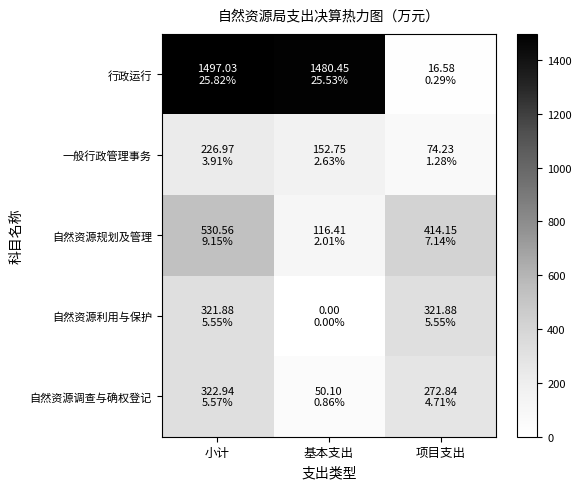

Which has a higher value, 项目支出 or 基本支出?

基本支出